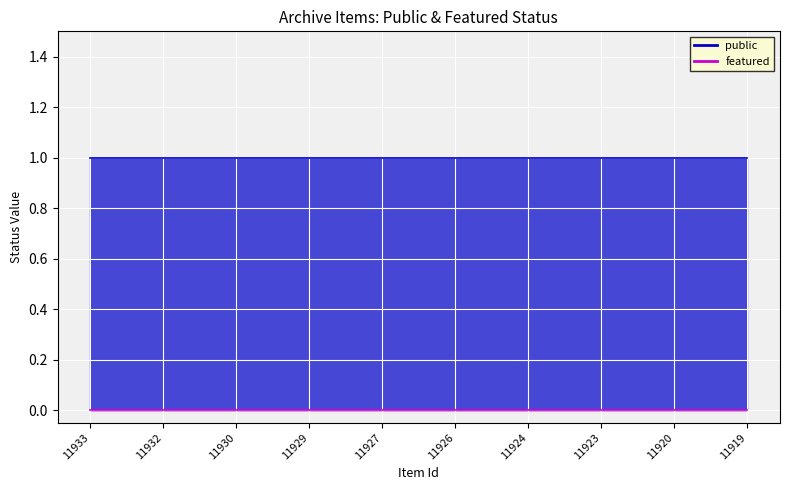

List the series in order of their overall mean, lowest first.

featured, public